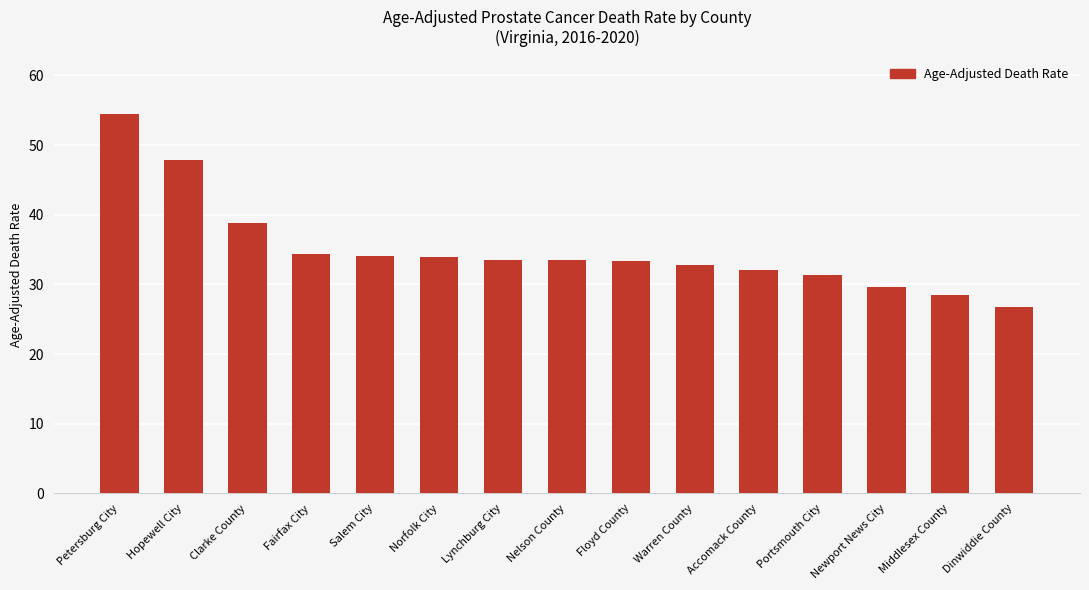

What is the average value?

35.0